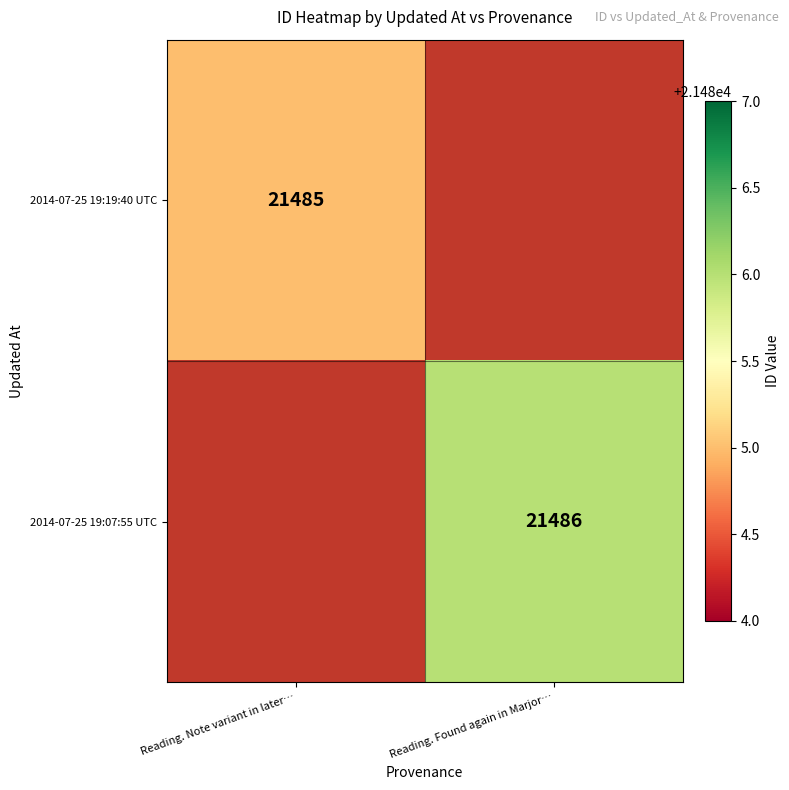

Is it true that 2014-07-25 19:07:55 UTC equals 36602 at Reading. Found again in Marjor…?

False